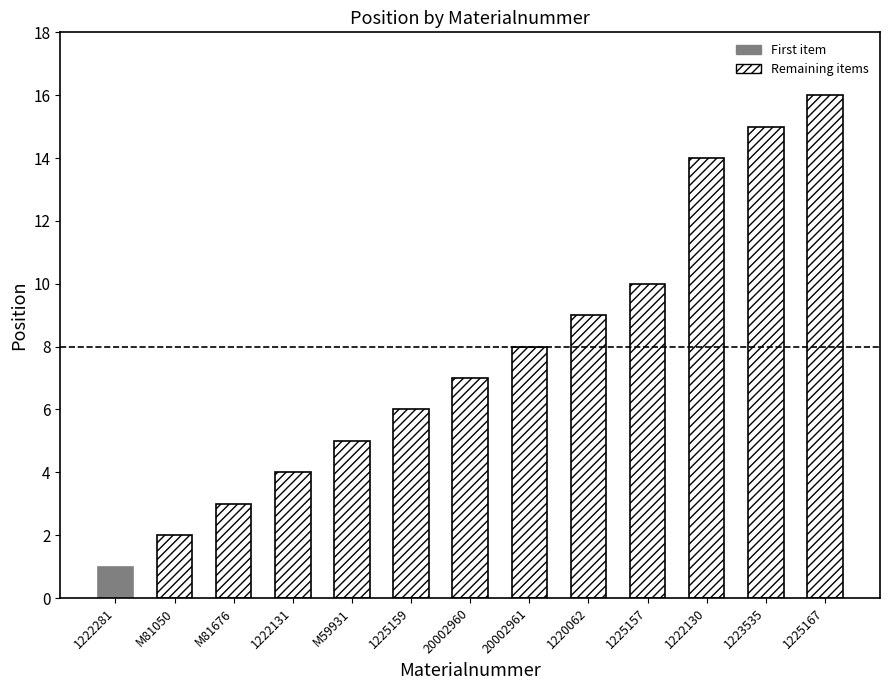

Are the bars horizontal?

No